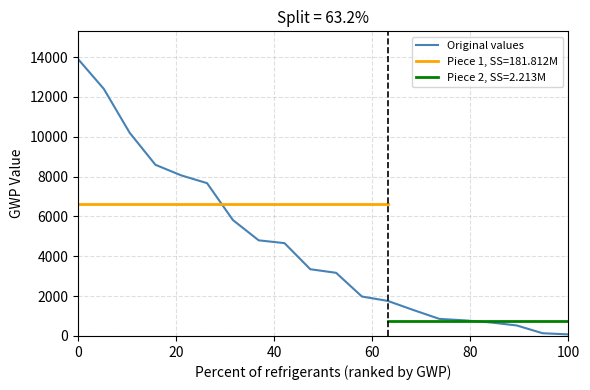

Is it true that Original values equals 5469 at 0?

False